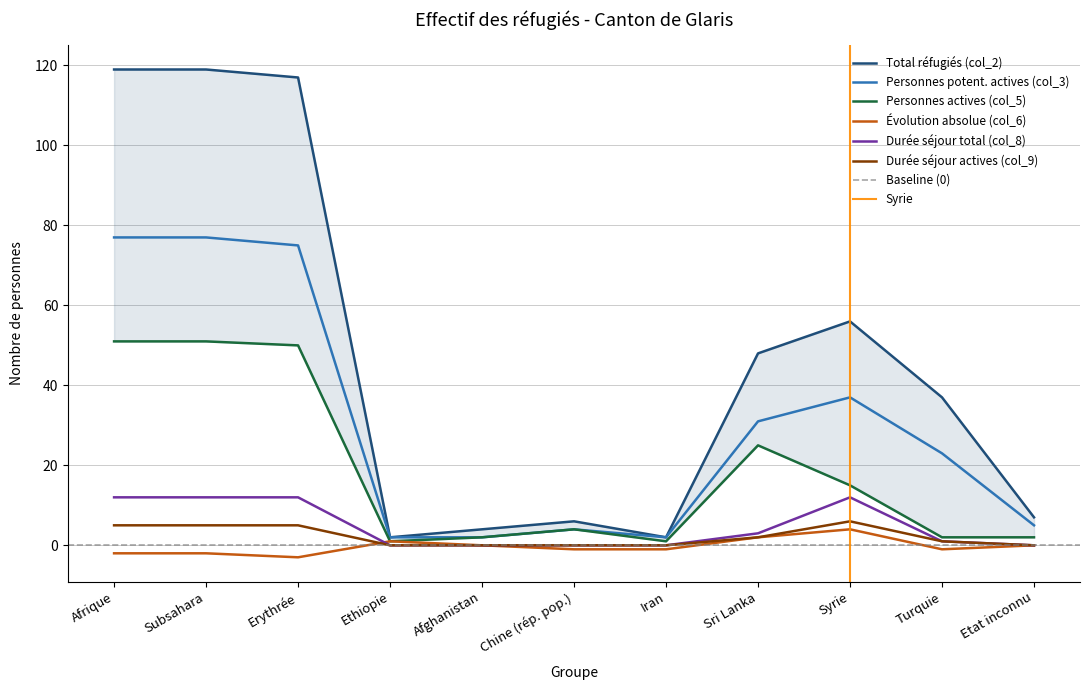

True or false: Évolution absolue (col_6) and Personnes actives (col_5) intersect in this chart.

False